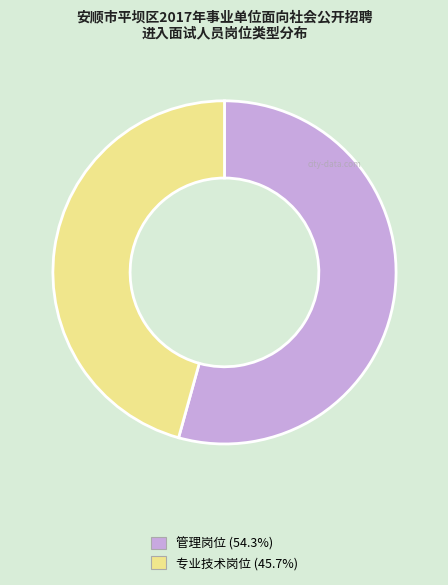

Rank the categories by value from lowest to highest.

专业技术岗位, 管理岗位